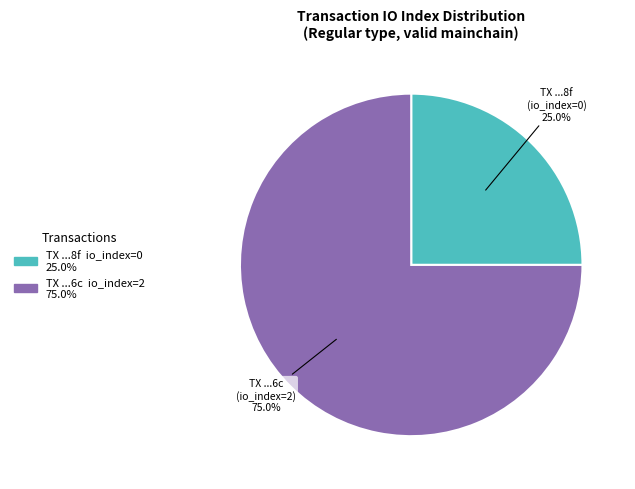

How many slices are in this pie chart?

2